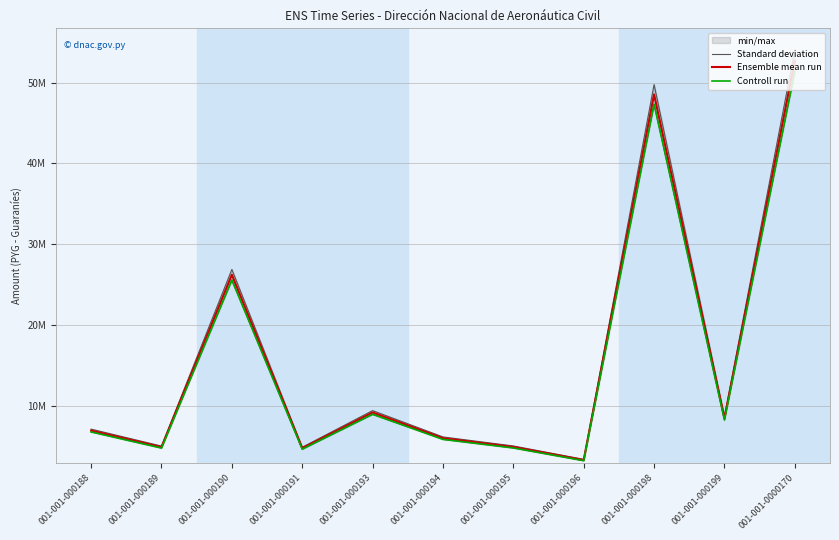

Reading left to right, transcribe all the data shown in this chart.

Standard deviation: 7091000.0	4991000.0	26873000.0	4844000.0	9387000.0	6122900.0	5005000.0	3346000.0	49767900.0	8649900.0	54033300.0
Ensemble mean run: 6917206.0	4868675.5	26214367.0	4725278.0	9156933.0	5972833.5	4882332.0	3263992.5	48548134.0	8437899.5	52708993.0
Controll run: 6743412.0	4746351.0	25555734.0	4606556.0	8926866.0	5822767.0	4759664.0	3181985.0	47328368.0	8225899.0	51384686.0